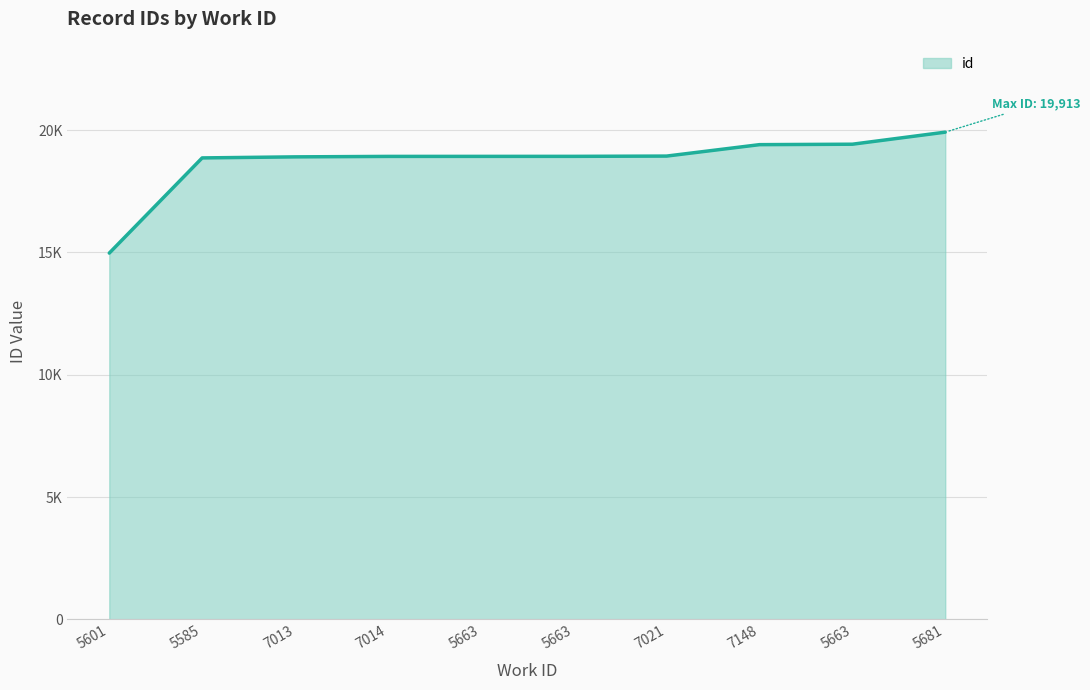

Does the chart display data point markers on the line(s)?

No